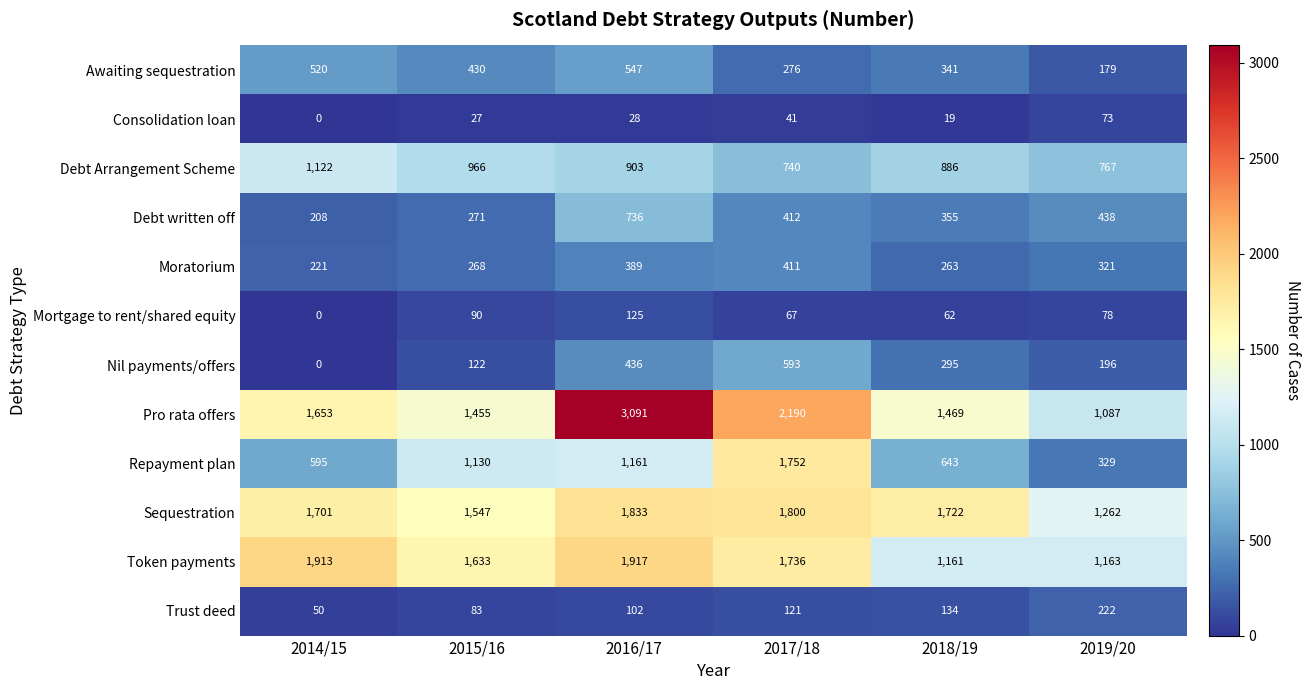

Is it true that Debt written off equals 271 at 2015/16?

True